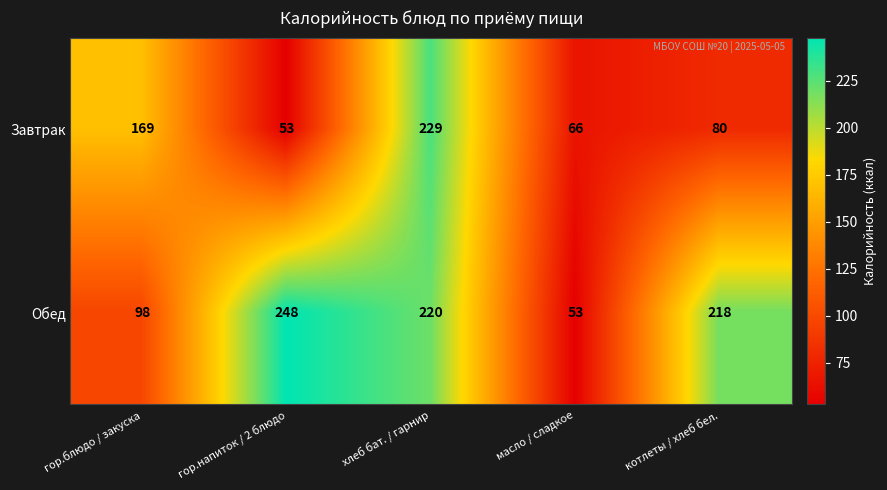

Reading left to right, what are all the values shown in this chart?

Завтрак: гор.блюдо / закуска=169	гор.напиток / 2 блюдо=53	хлеб бат. / гарнир=229	масло / сладкое=66	котлеты / хлеб бел.=80
Обед: гор.блюдо / закуска=98	гор.напиток / 2 блюдо=248	хлеб бат. / гарнир=220	масло / сладкое=53	котлеты / хлеб бел.=218